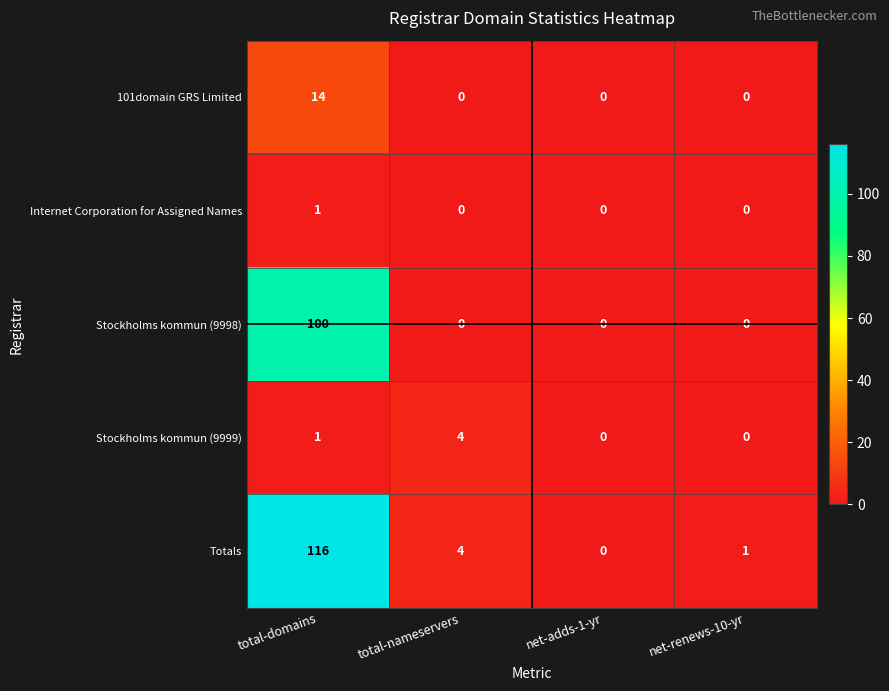

What is the difference between the maximum and second lowest values in the Stockholms kommun (9998) series?

100